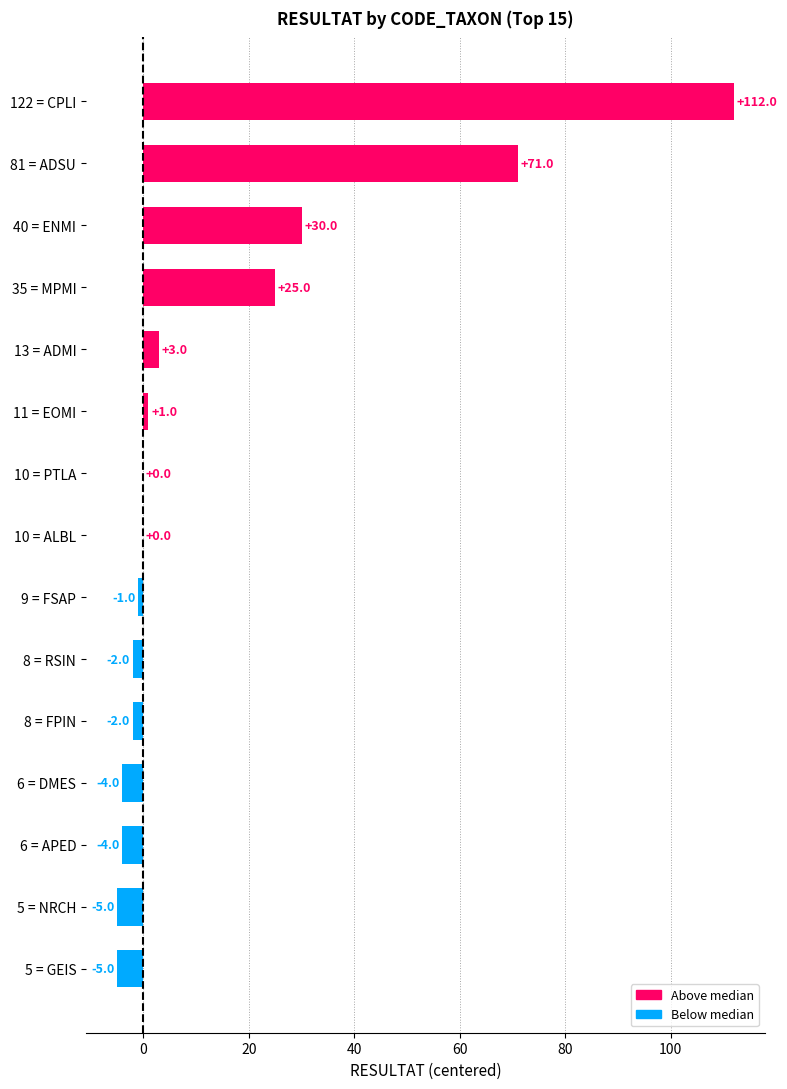

What is the change in value from 5 = GEIS to 8 = FPIN?

+3